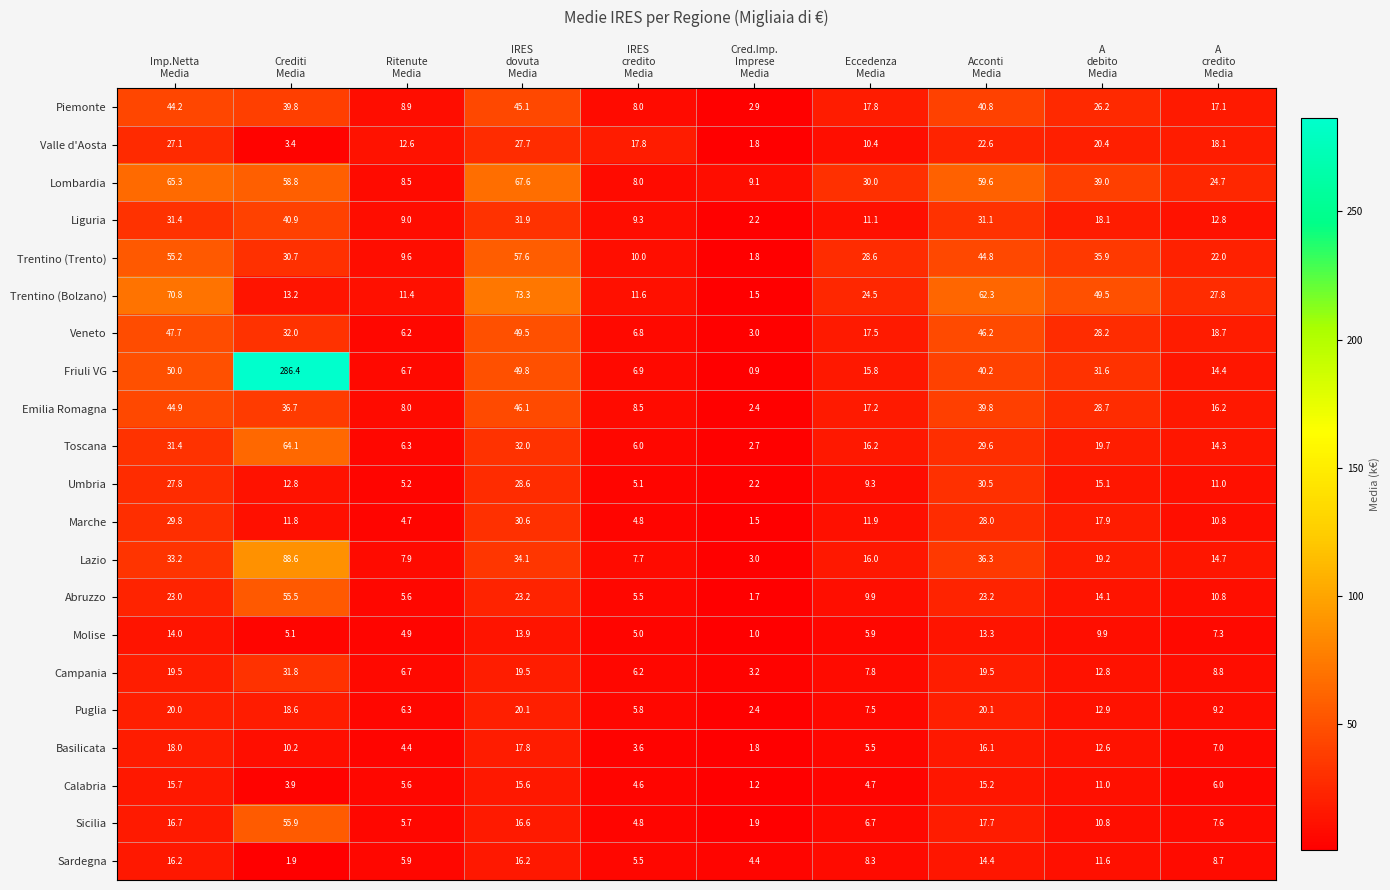

Which series has the widest spread of values?

Friuli VG